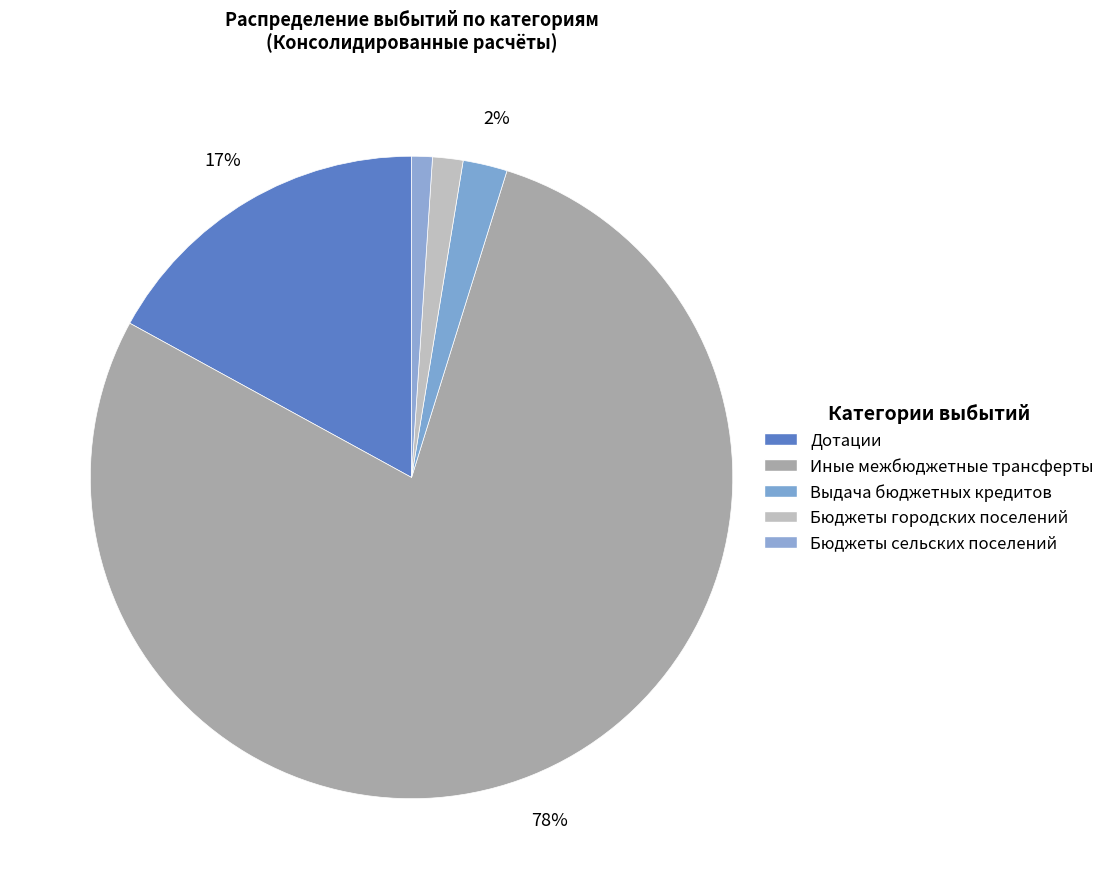

Which slice is the largest?

Иные межбюджетные трансферты